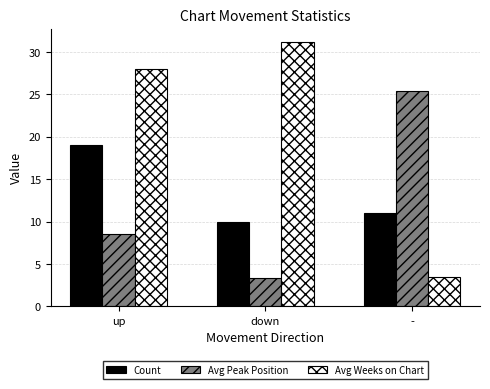

Where is Count nearest to the value 14?

-